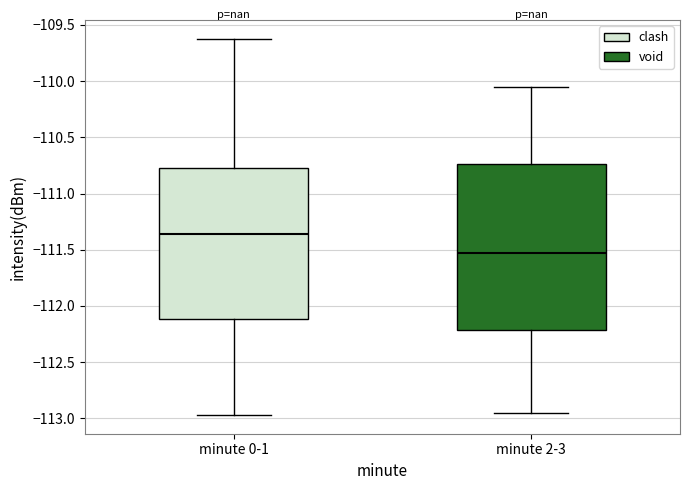

Which box's median line is the lowest?

minute 2-3